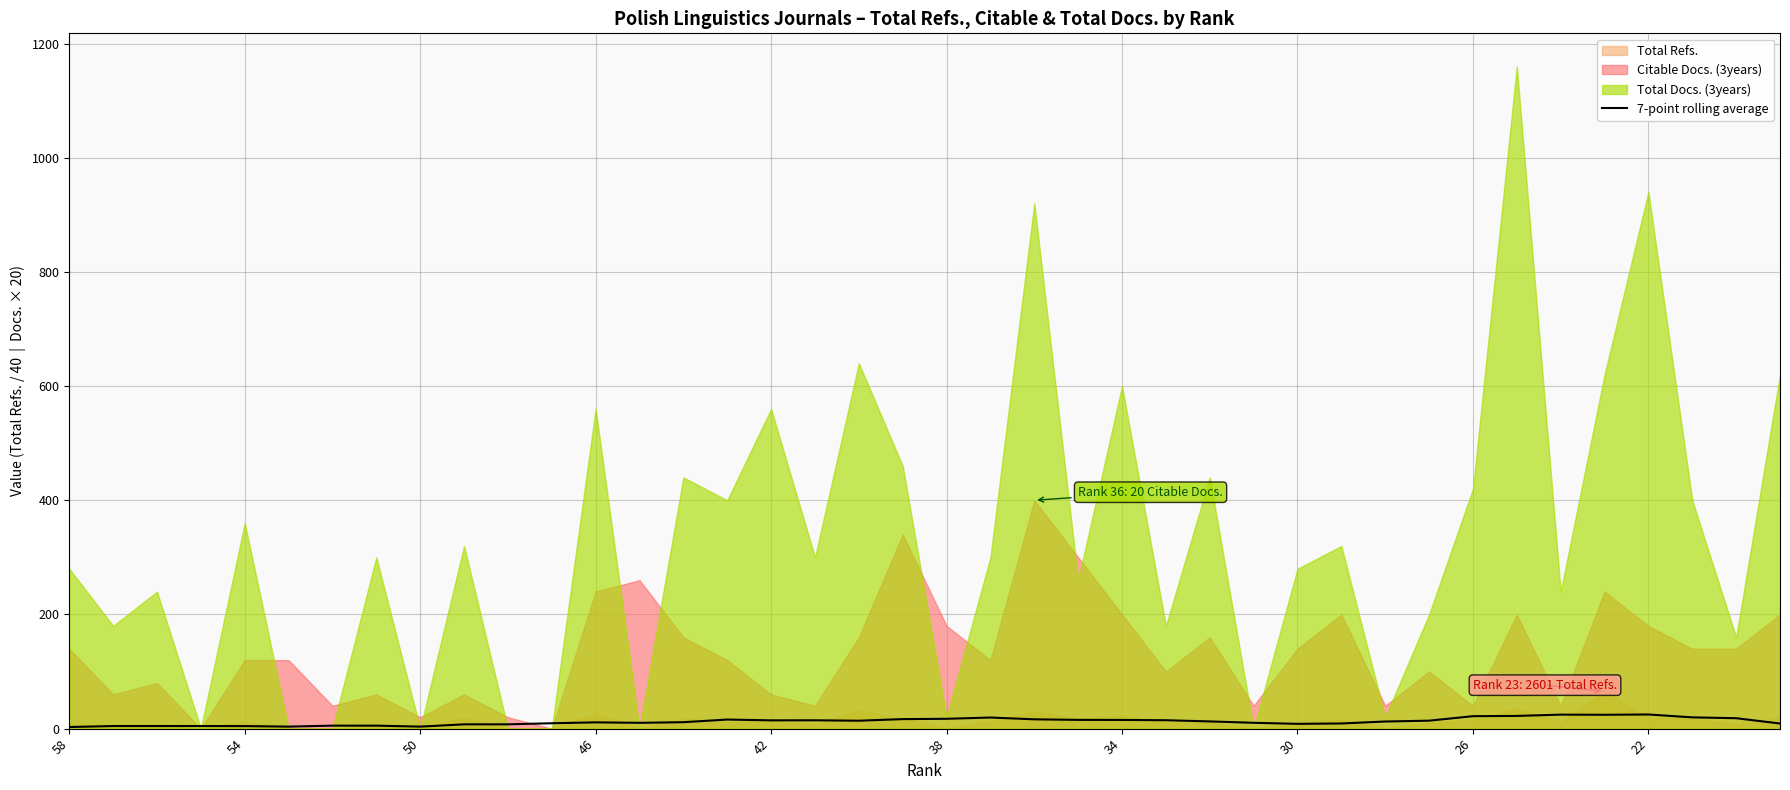

Which label corresponds to the smallest value in the chart?

58